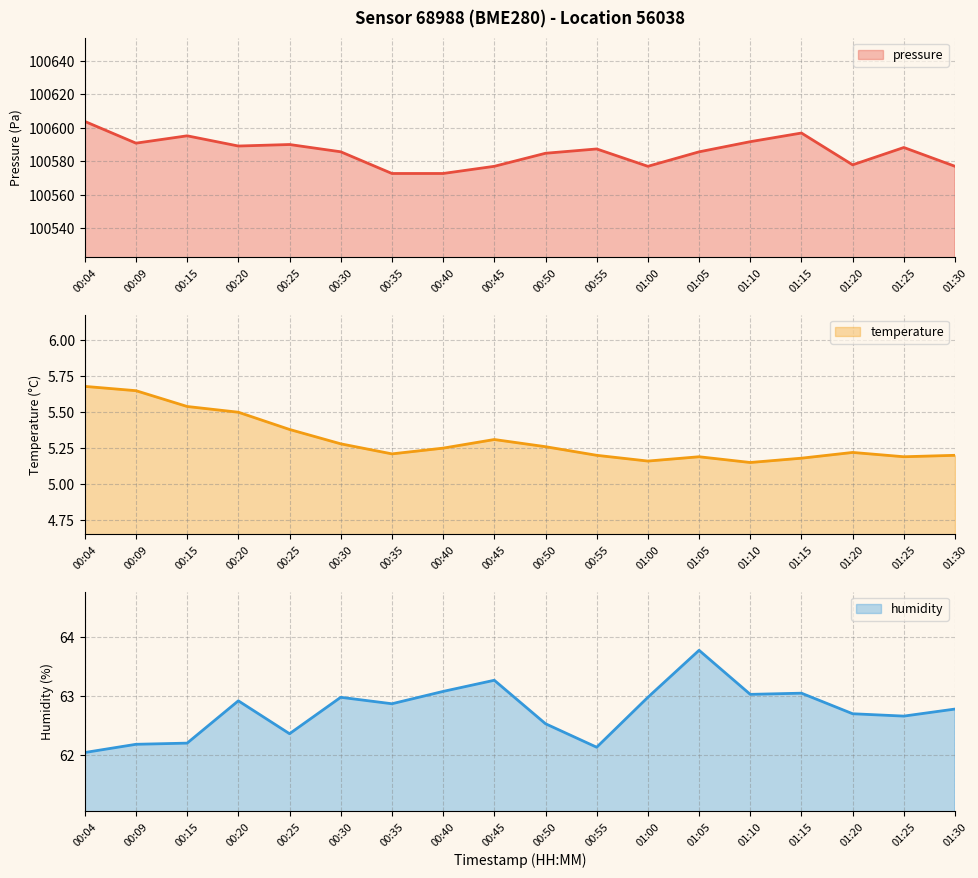

Which series has the largest total across all categories?

pressure